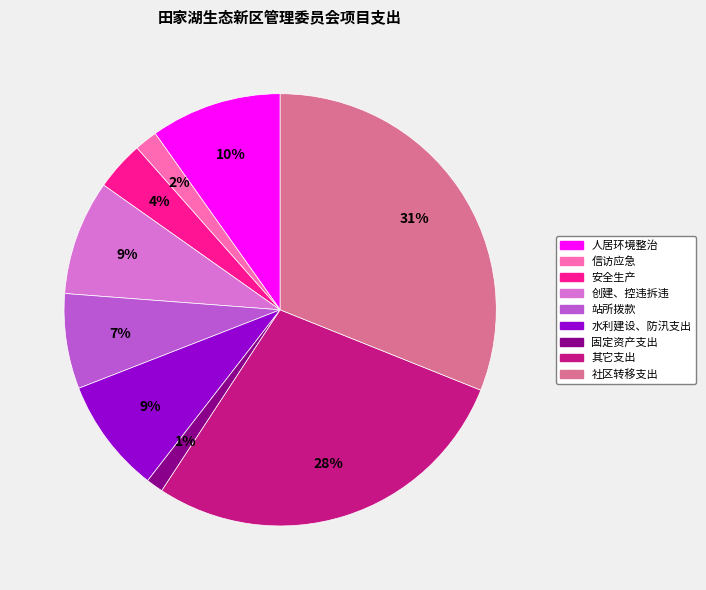

What percentage is the 水利建设、防汛支出 slice, to the nearest percent?

9%